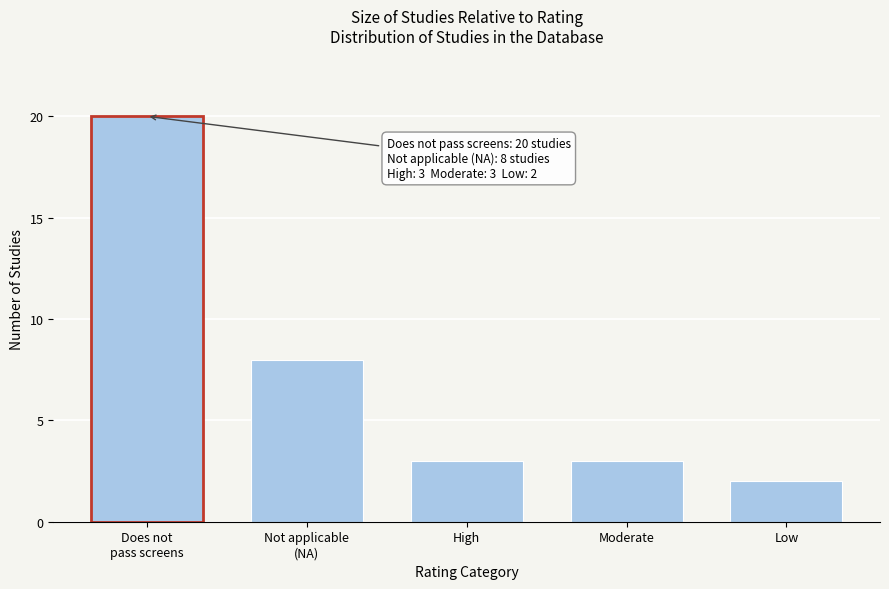

Reading left to right, what are all the values shown in this chart?

20	8	3	3	2